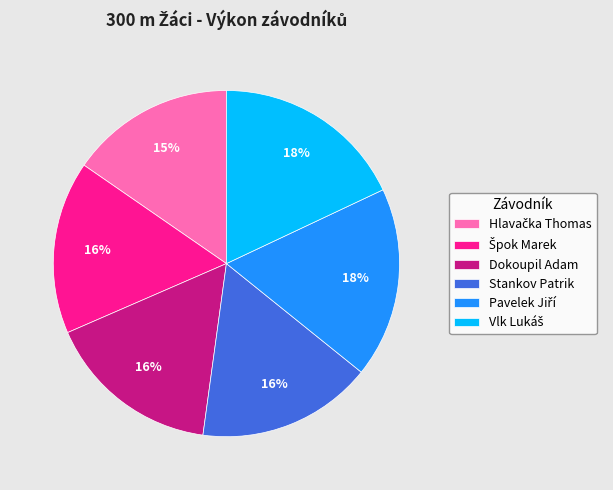

To the nearest percent, what portion does Dokoupil Adam represent?

16%